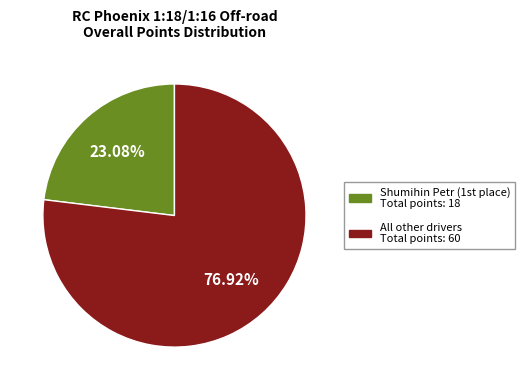

Rank the categories by value from highest to lowest.

All other drivers Total points: 60, Shumihin Petr (1st place) Total points: 18